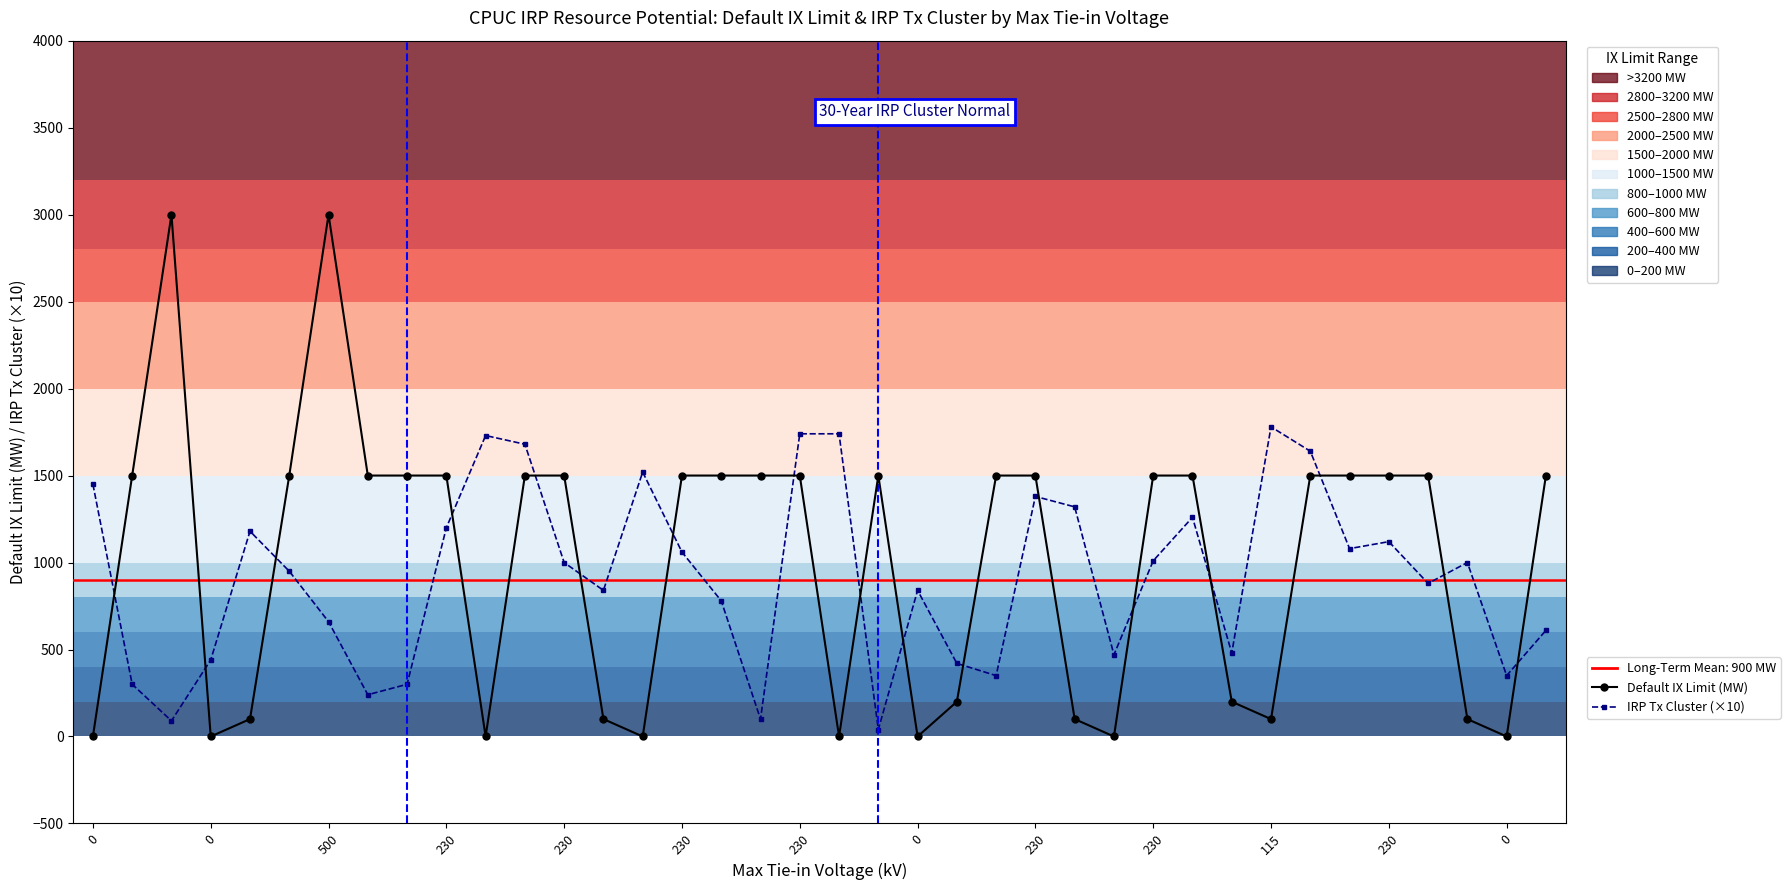

Which series has the largest range (max minus min)?

Default IX Limit (MW)